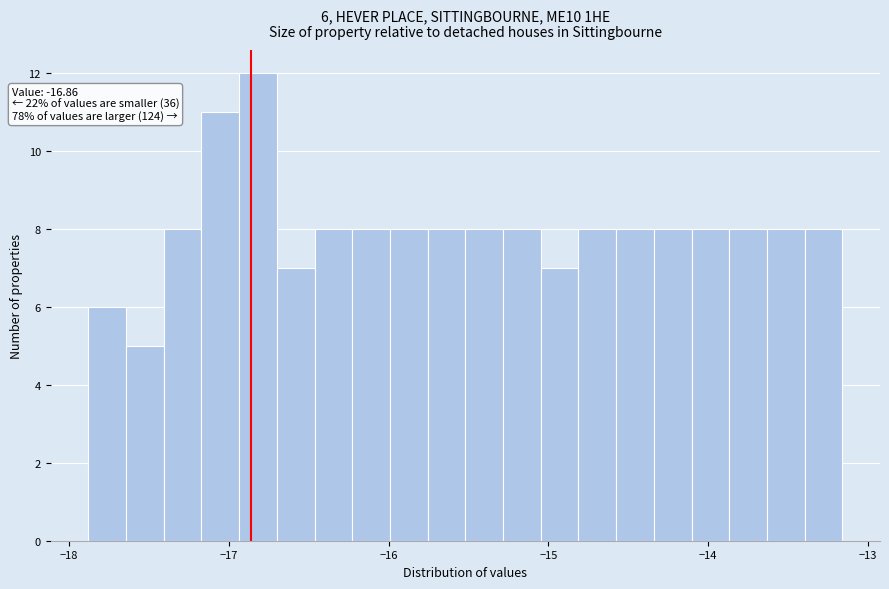

Around what value on the x-axis is the tallest bar? Give the approximate position of its centre, as read against the axis.

-16.8